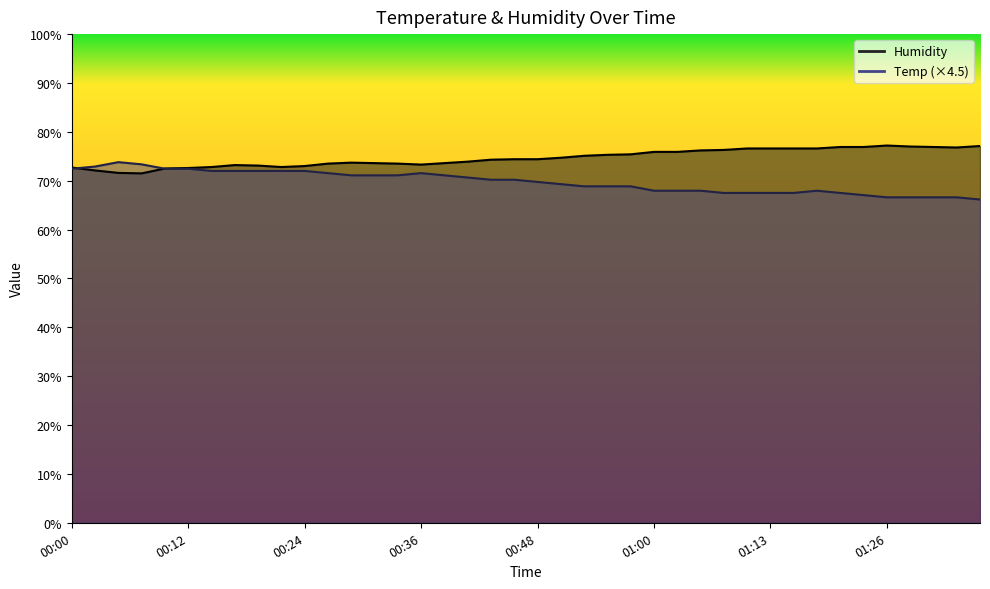

What is the sum of all Humidity values?

2986.1